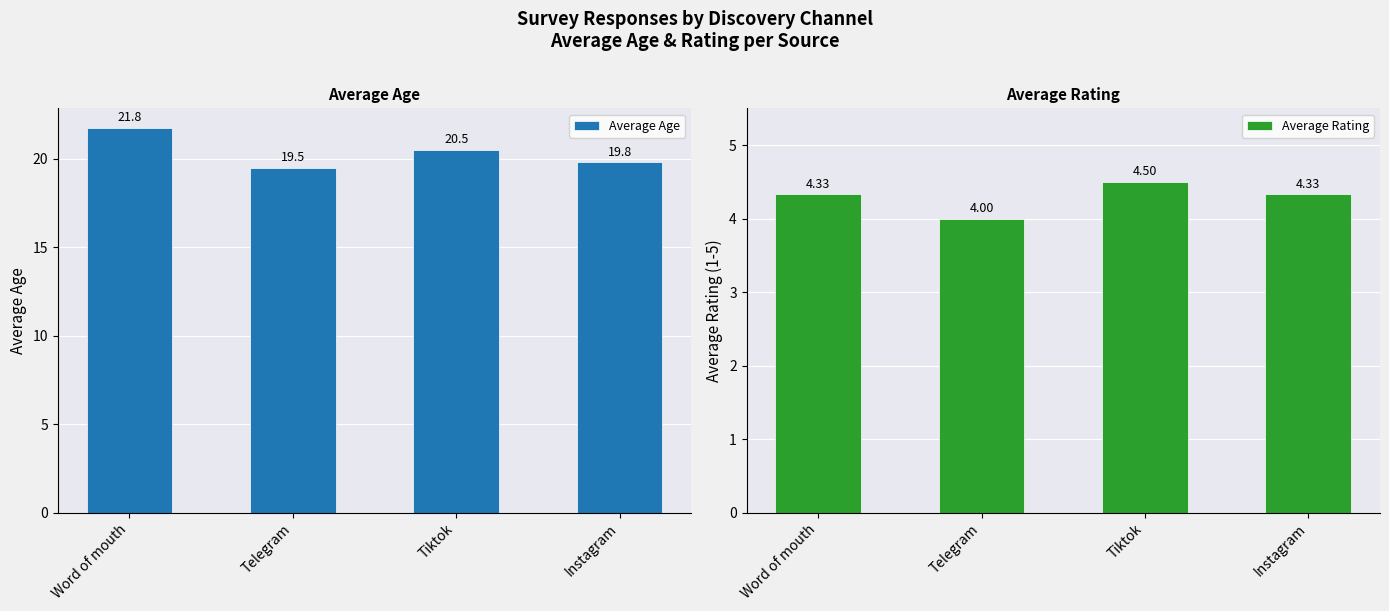

Reading left to right, list all the values displayed in this chart.

Average Age: Word of mouth=21.8	Telegram=19.5	Tiktok=20.5	Instagram=19.8
Average Rating: Word of mouth=4.3	Telegram=4.0	Tiktok=4.5	Instagram=4.3